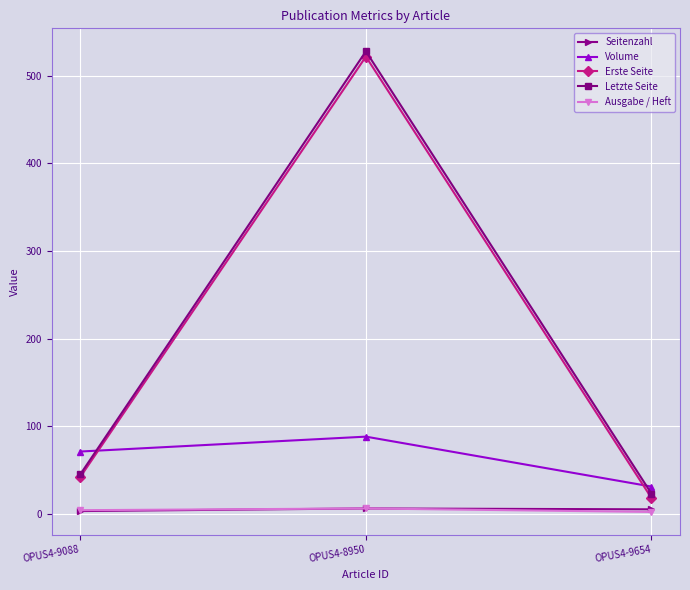

The Seitenzahl series shows 6 at OPUS4-8950. True or false?

True